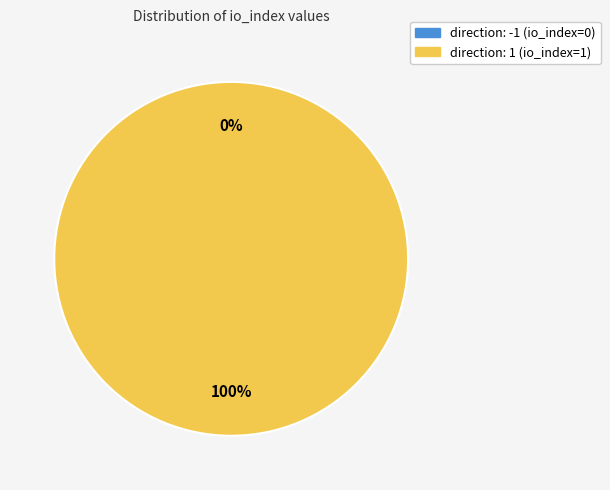

How many slices are in this pie chart?

2